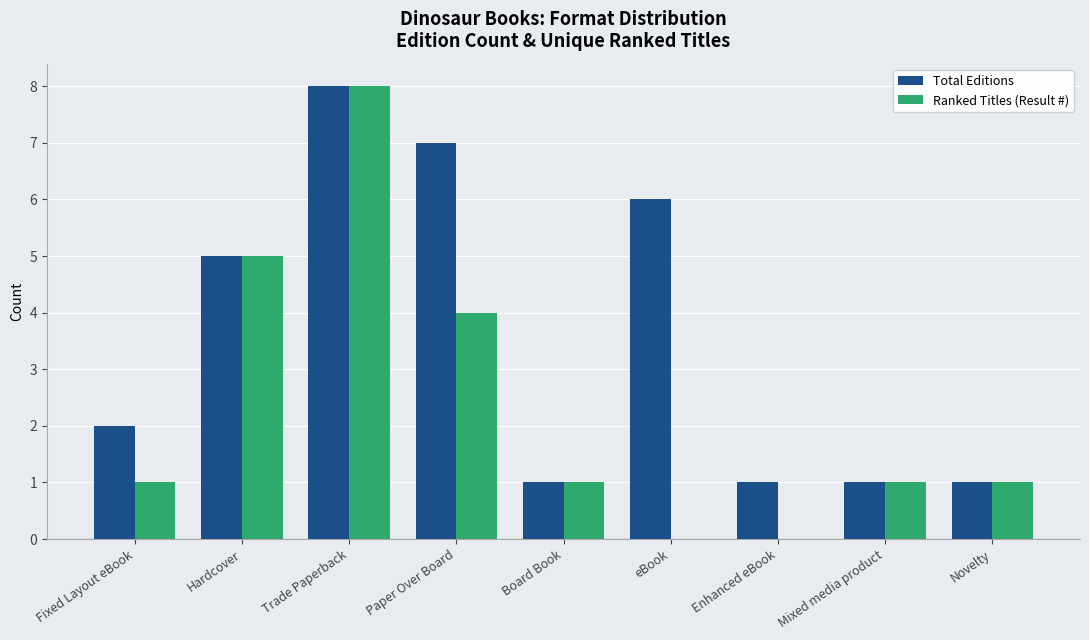

True or false: Ranked Titles (Result #) has a value of 7 at Hardcover.

False